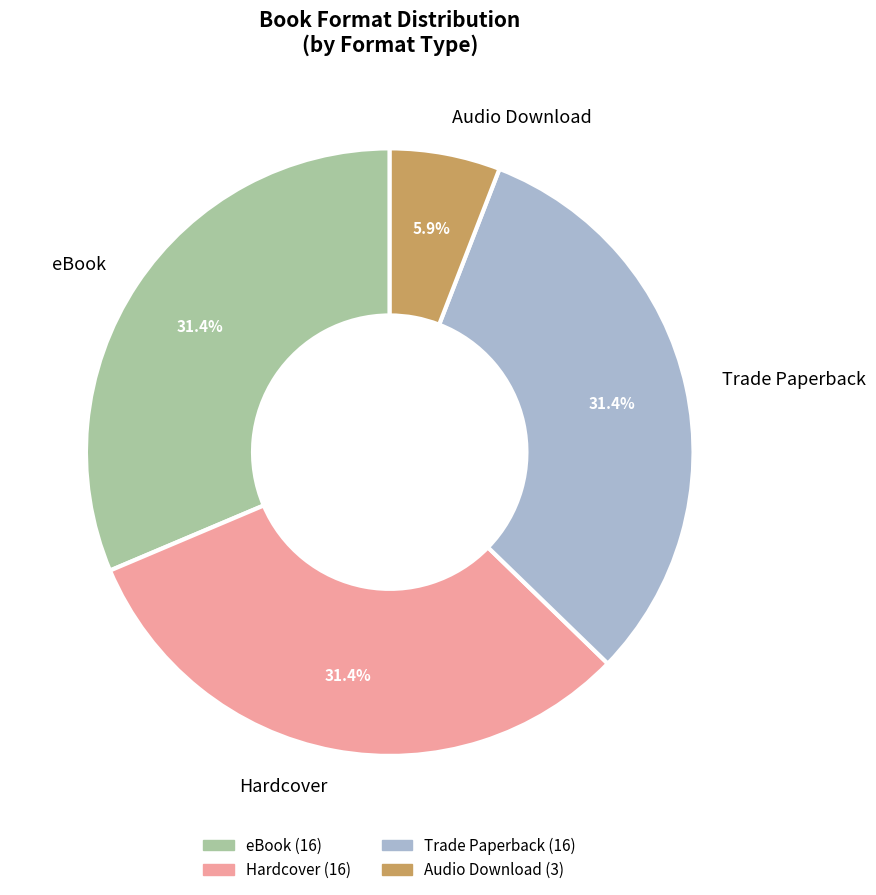

To the nearest percent, what portion does Trade Paperback represent?

31%